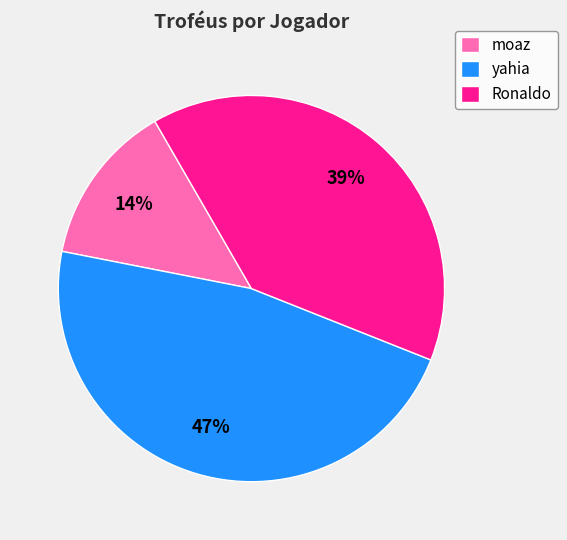

The yahia slice represents 57% of the pie. True or false?

False